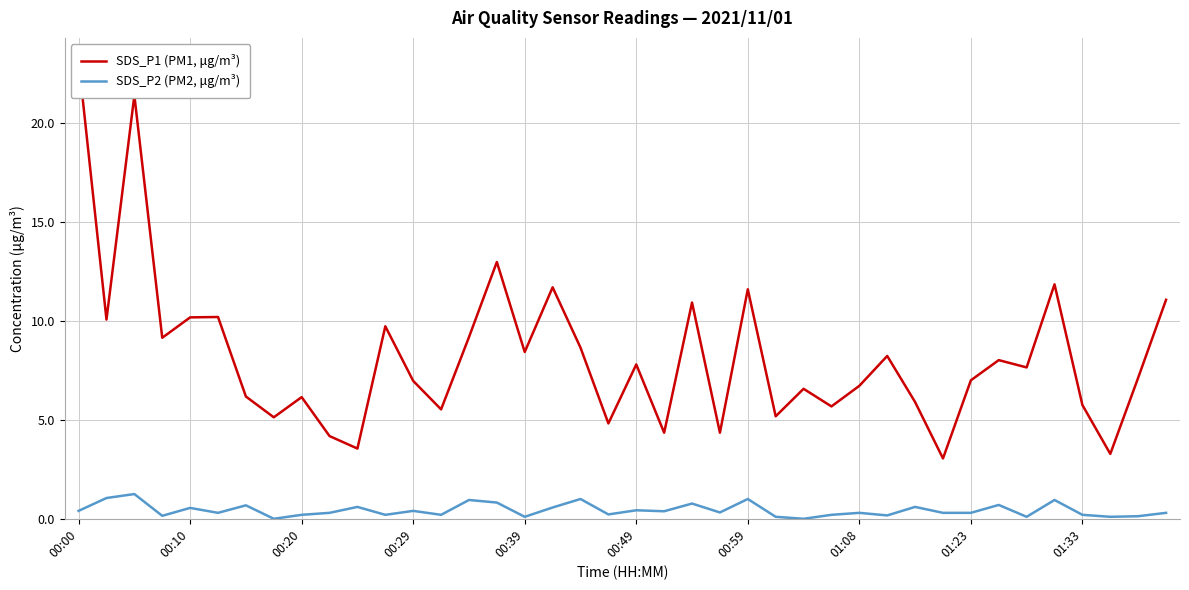

Count the number of data series in this chart.

2